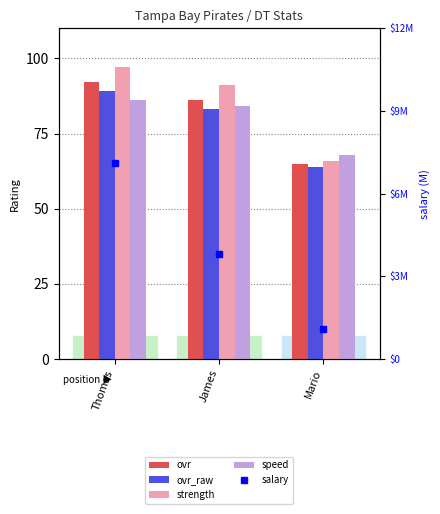

What is the difference between the second highest and minimum values in the speed series?

16.0